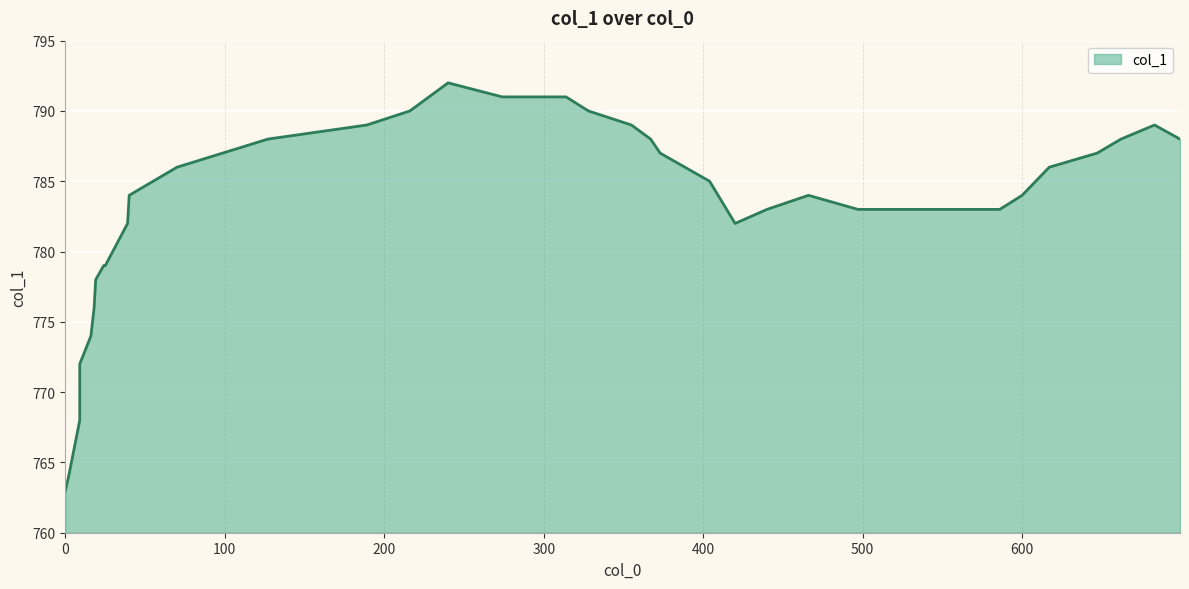

How many points are lower than both their immediate neighbors (excluding endpoints)?

1